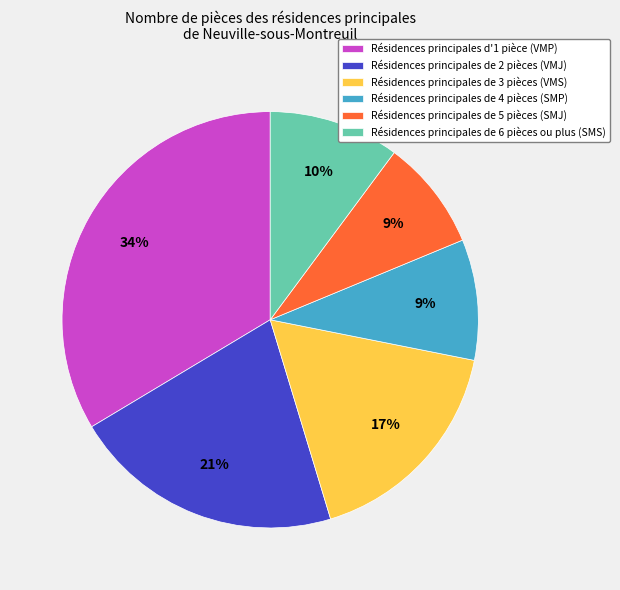

What is the largest slice in the pie chart?

Résidences principales d'1 pièce (VMP)